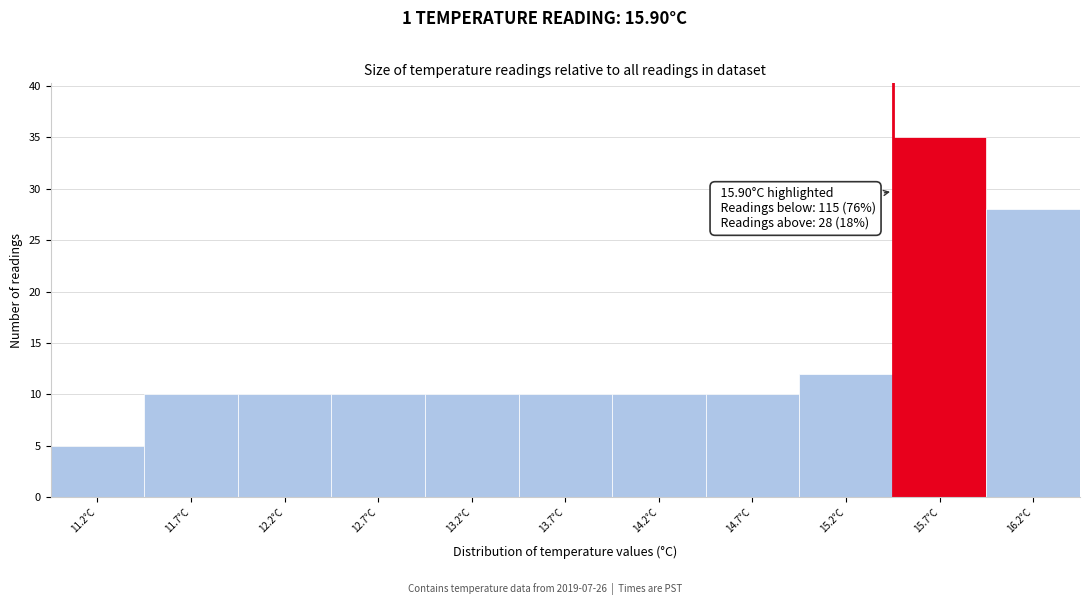

Which range on the x-axis has the tallest bar?

15.45 to 15.95